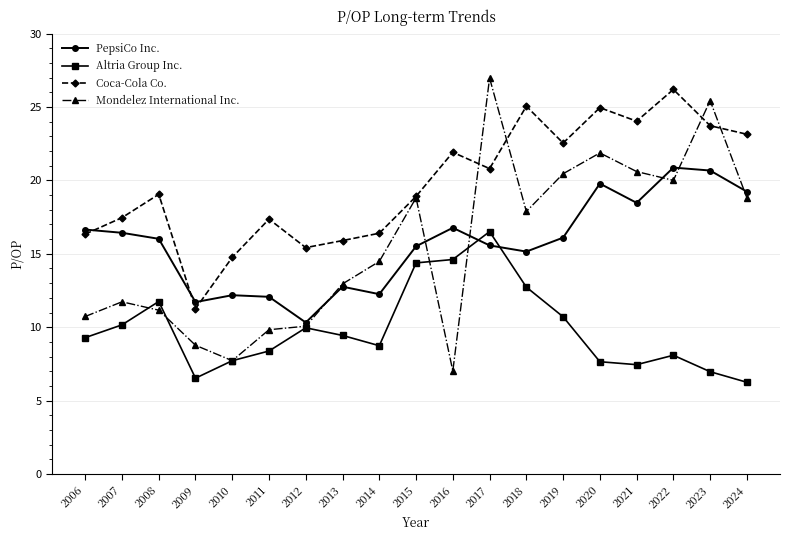

Is it true that Coca-Cola Co. equals 14.8 at 2024?

False